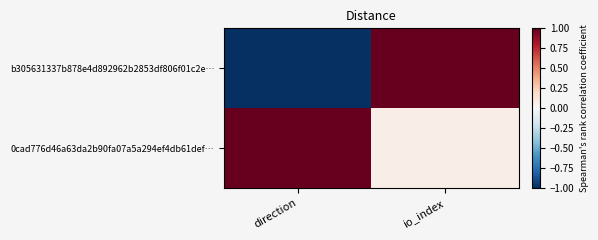

What is the greatest value displayed?

1.0